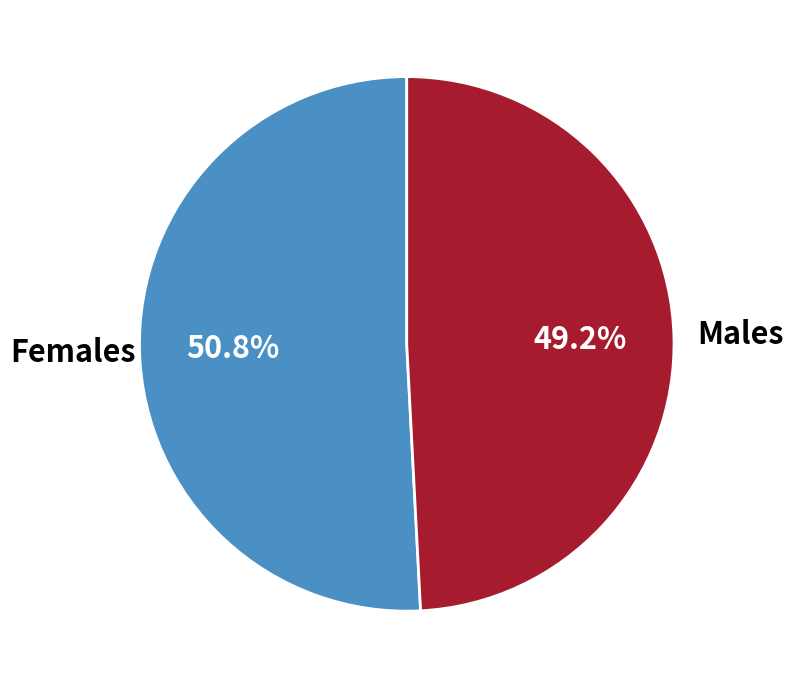

Is there any slice that represents more than half of the pie?

Yes